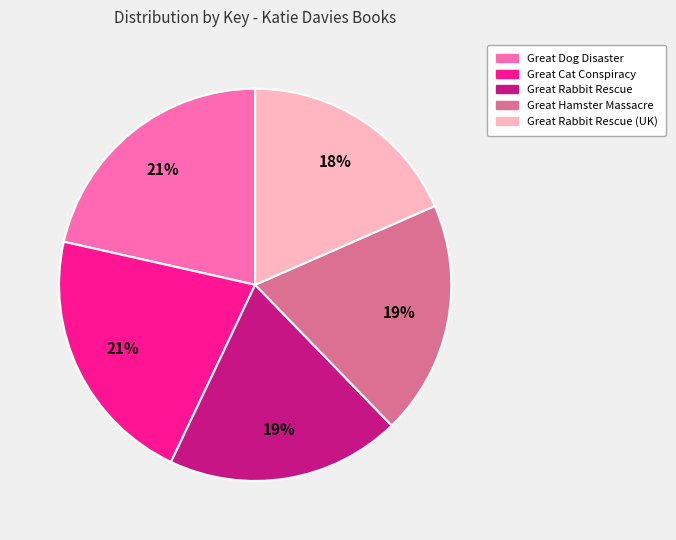

Is there a majority slice in this chart?

No